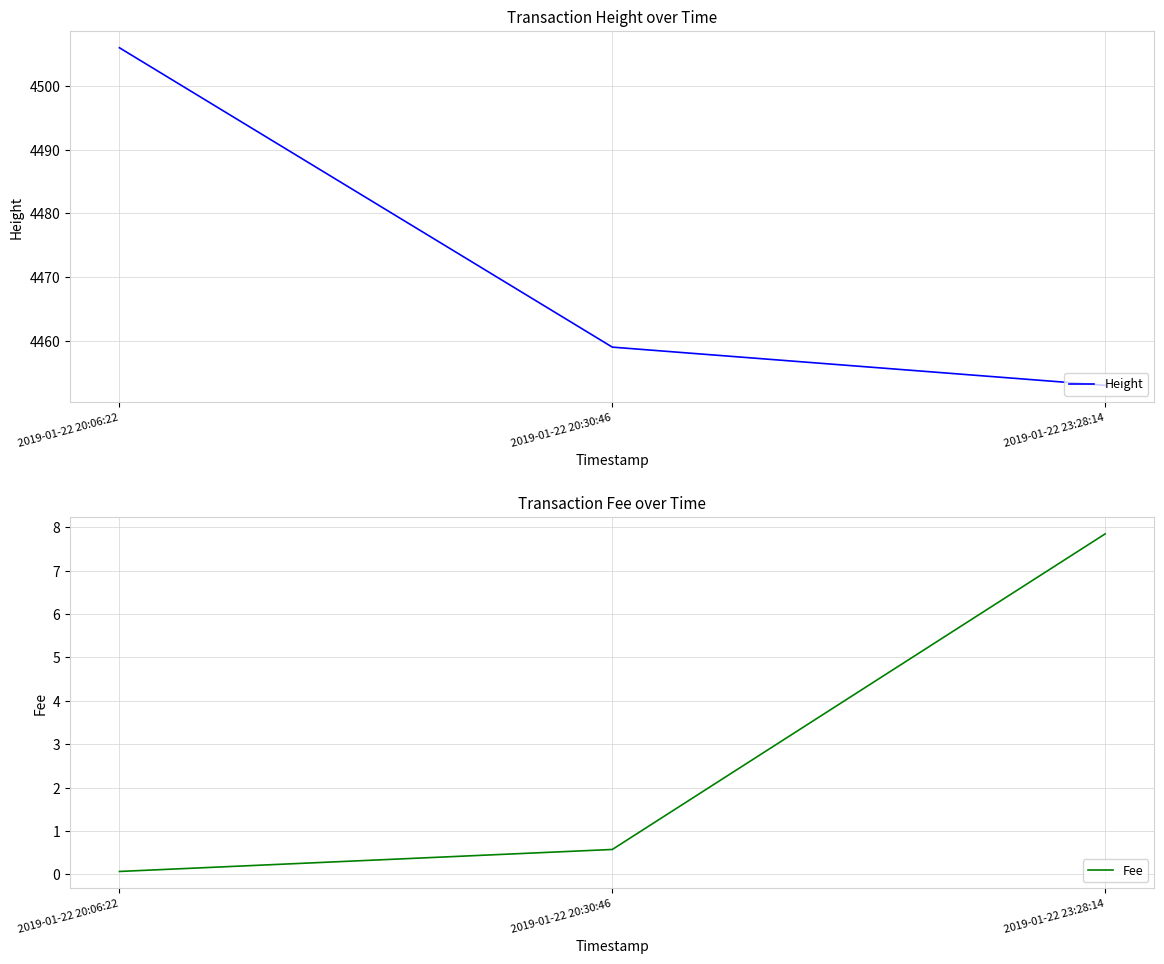

Reading right to left, extract all data points from this chart.

Height: 2019-01-22 23:28:14=4453.0	2019-01-22 20:30:46=4459.0	2019-01-22 20:06:22=4506.0
Fee: 2019-01-22 23:28:14=7.8	2019-01-22 20:30:46=0.6	2019-01-22 20:06:22=0.1